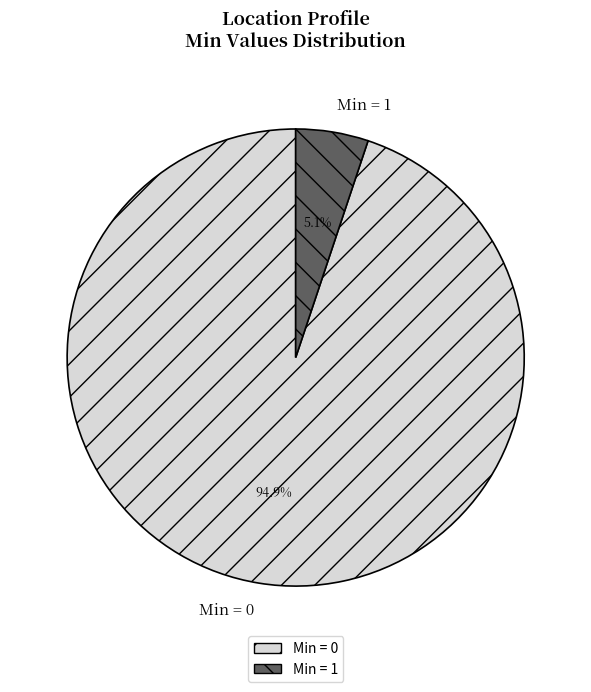

How many segments does this pie chart have?

2